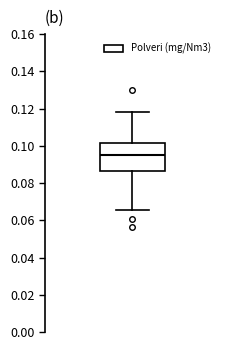

Read this box plot against the y-axis: the position of the median line, the range covered by the box, and the ends of both whiskers. The values are not printed on the chart, so give them approximately, as read against the axis.

median 0.096, box 0.086 to 0.102, whiskers 0.066 to 0.118